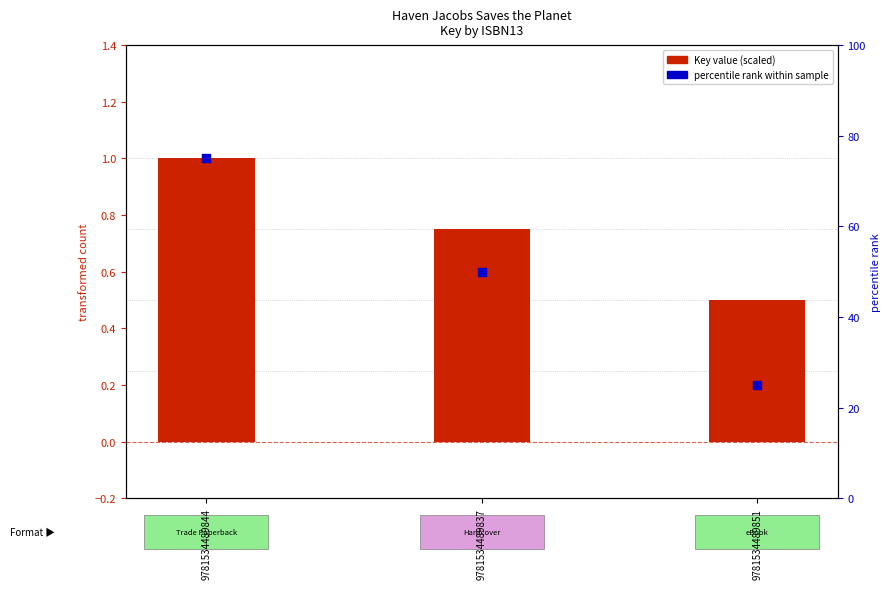

What are all the series names shown in the legend?

Key value (scaled), percentile rank within sample